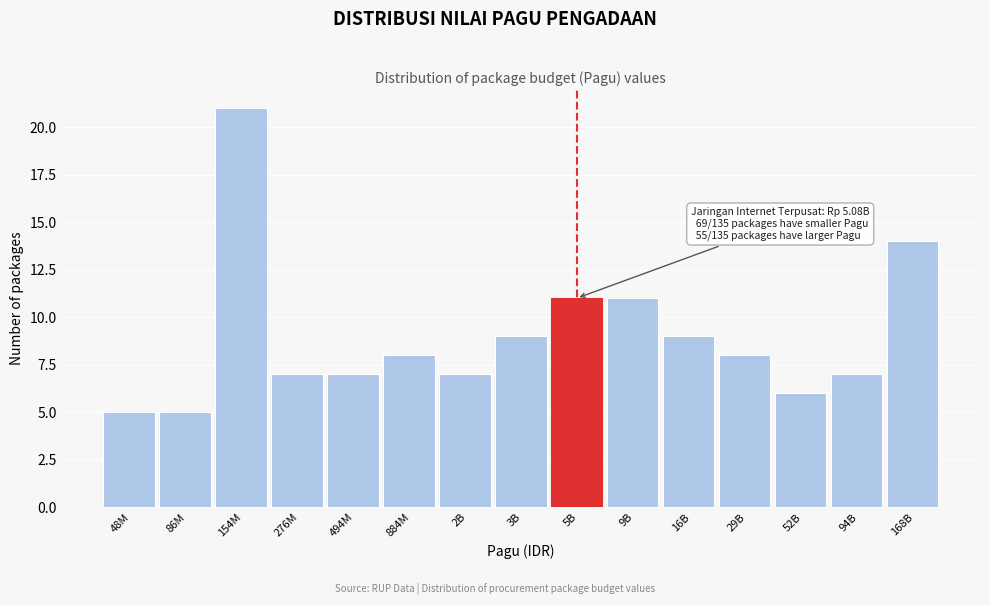

Reading left to right, what are all the values shown in this chart?

5	5	21	7	7	8	7	9	11	11	9	8	6	7	14